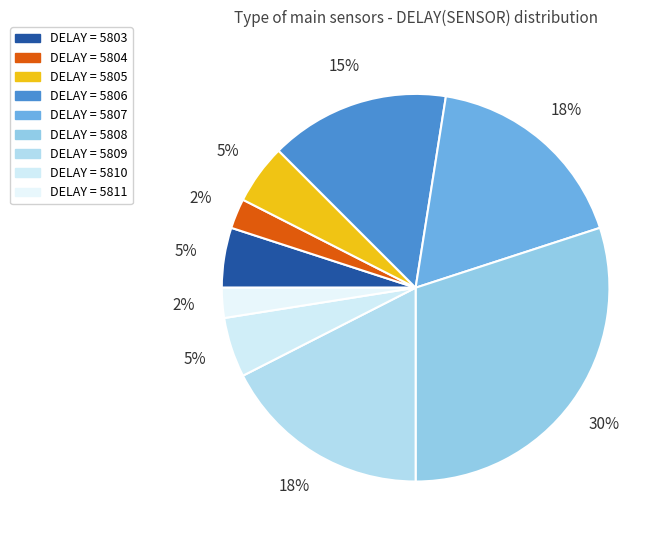

How many slices are in this pie chart?

9